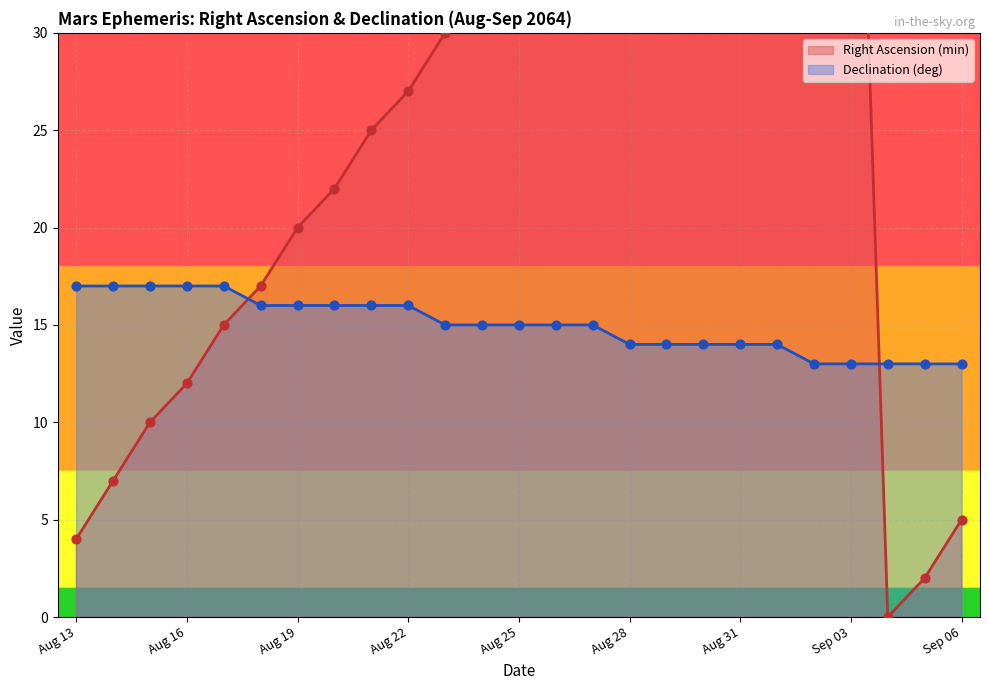

Which series contains the highest Y value?

Right Ascension (min)